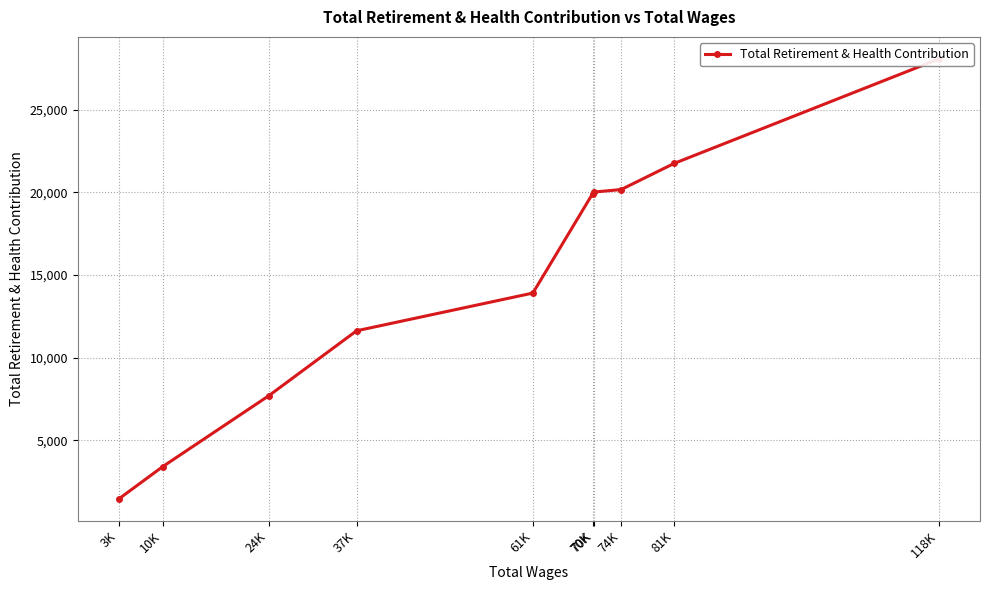

What value does the data have at 70K?

19925